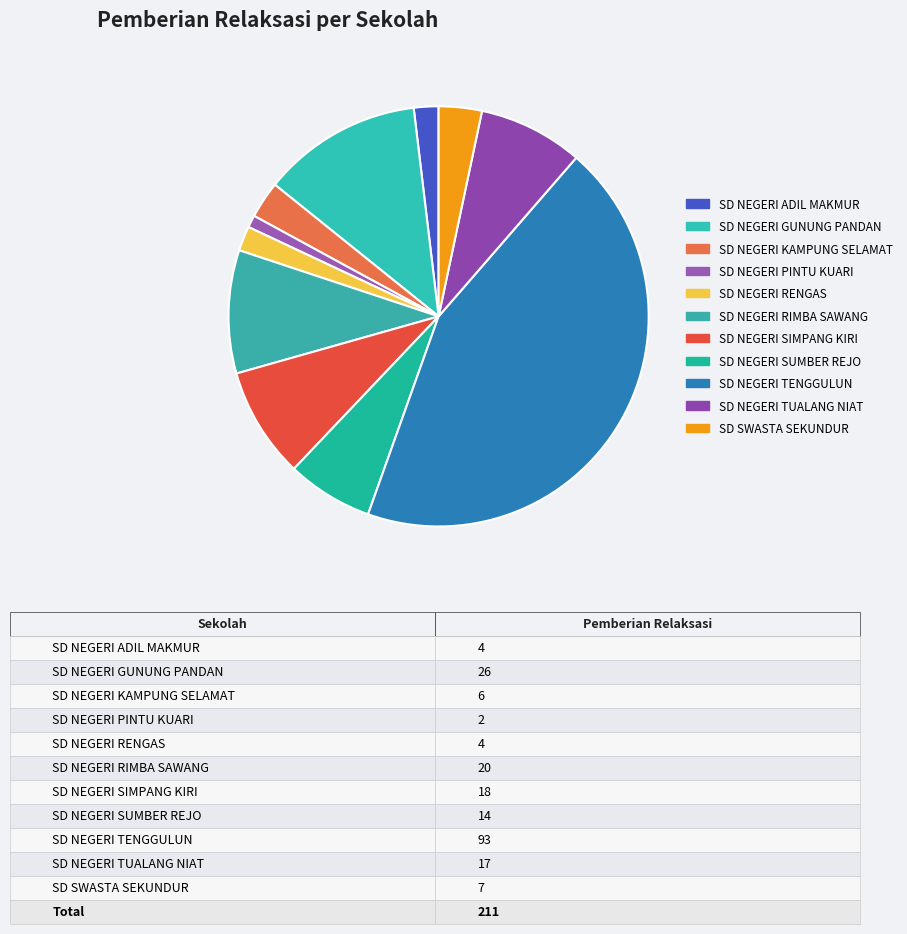

How many segments does this pie chart have?

11